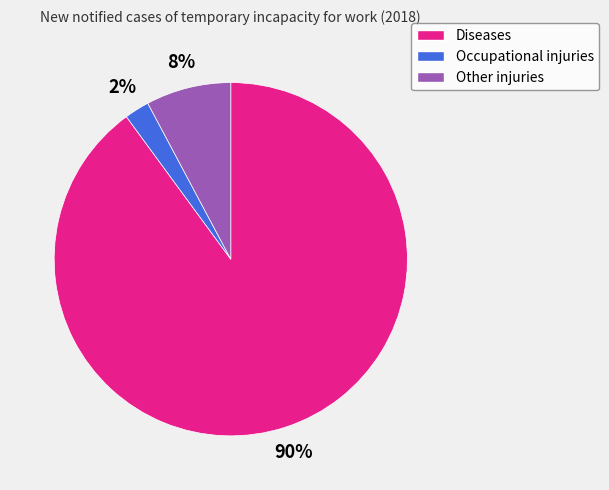

Which category accounts for the majority?

Diseases